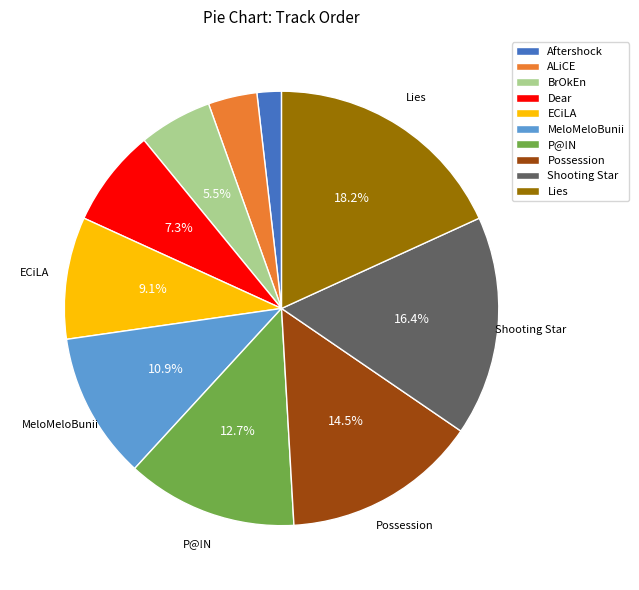

Is the sum of Dear and ALiCE greater than half?

No